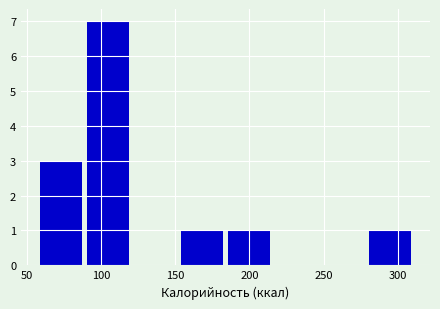

Reading left to right, transcribe this chart: for each bar, give the range it covers on the x-axis and its height. Neither the bar edges nor the heights are printed on the chart, so give them approximately, as read against the axes.

55 to 90: 3
90 to 120: 7
120 to 150: 0
150 to 185: 1
185 to 215: 1
215 to 245: 0
245 to 280: 0
280 to 310: 1